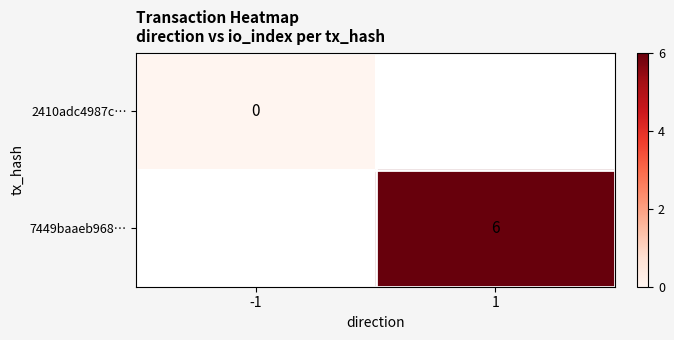

Which has a higher value, -1 or 1?

1